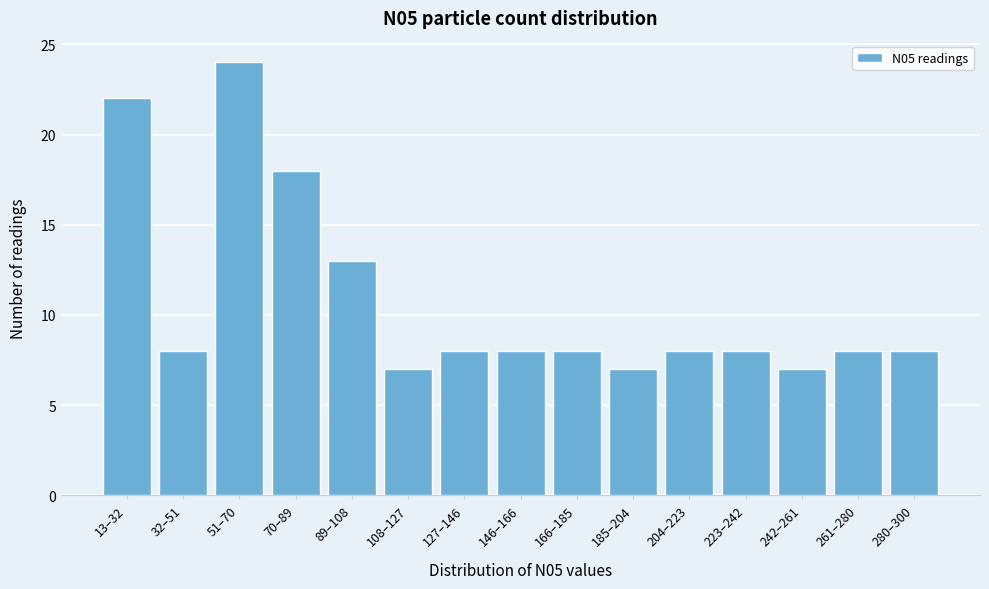

Reading left to right, list all the values displayed in this chart.

22	8	24	18	13	7	8	8	8	7	8	8	7	8	8